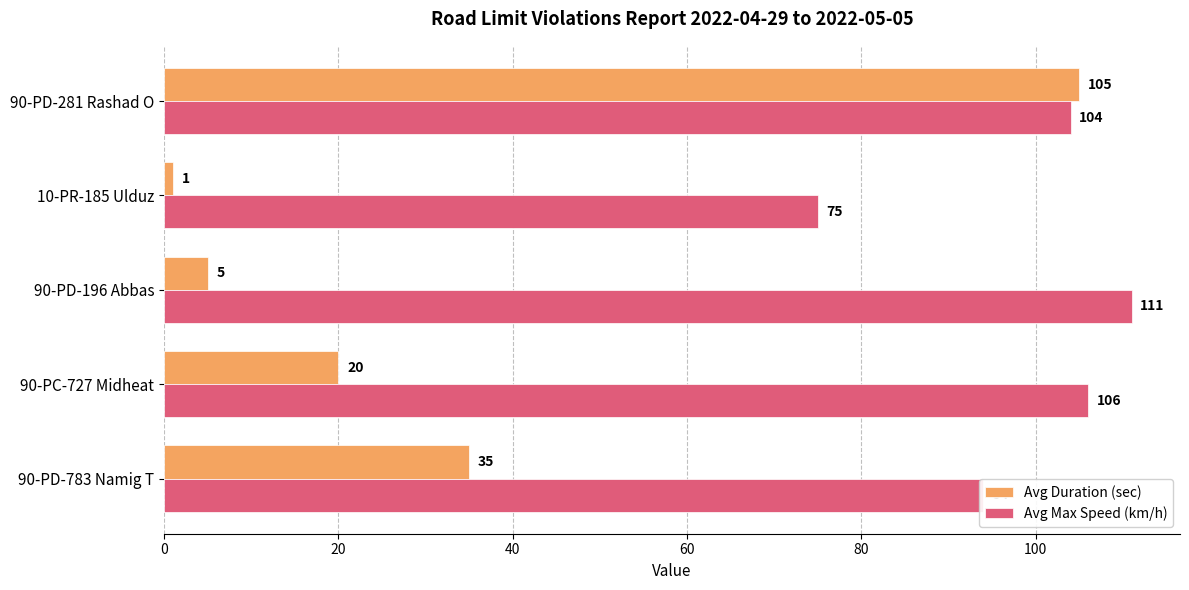

At which label does Avg Duration (sec) reach its minimum?

10-PR-185 Ulduz